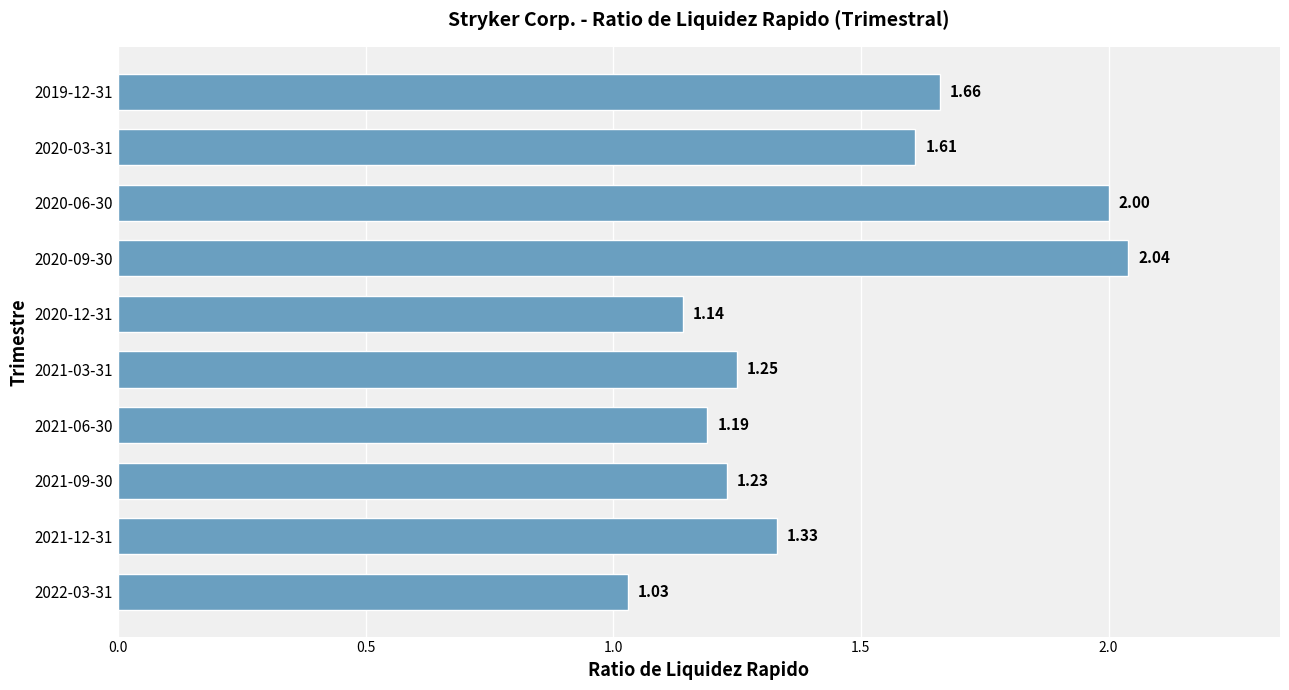

What is the change in value from 2021-03-31 to 2020-09-30?

+0.8